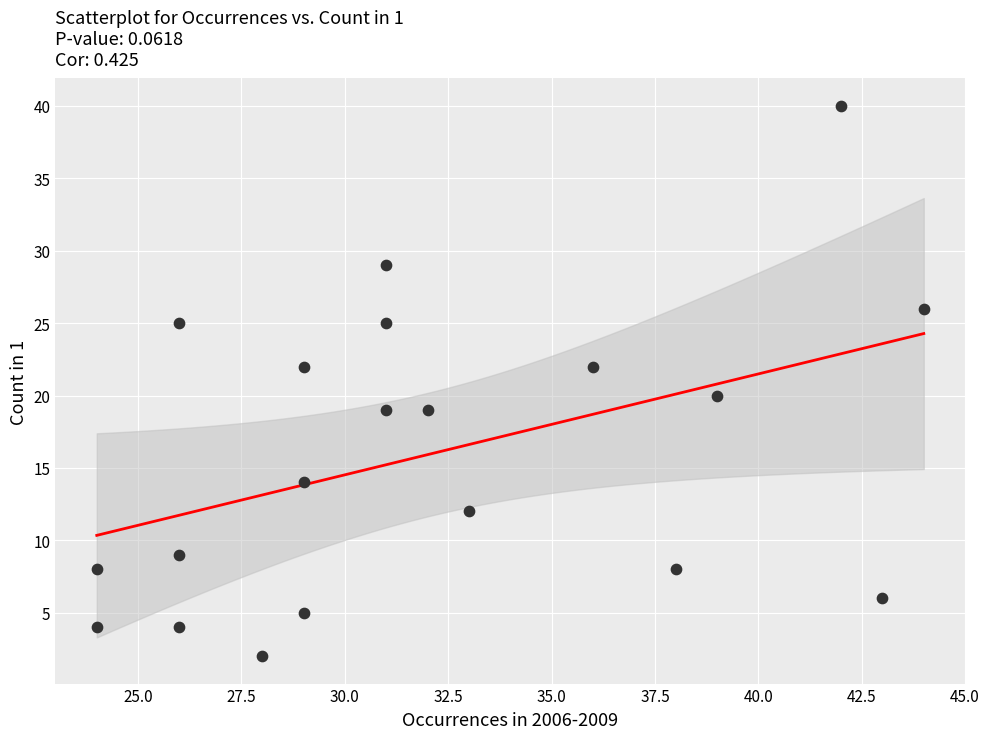

What is the range of X values (max minus min)?

20